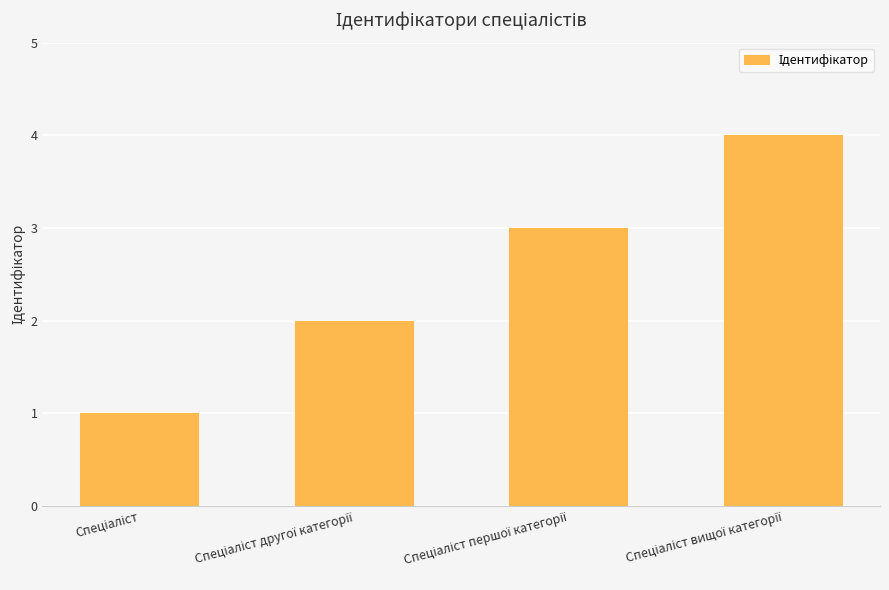

Count the values in the range 2 to 4.

3